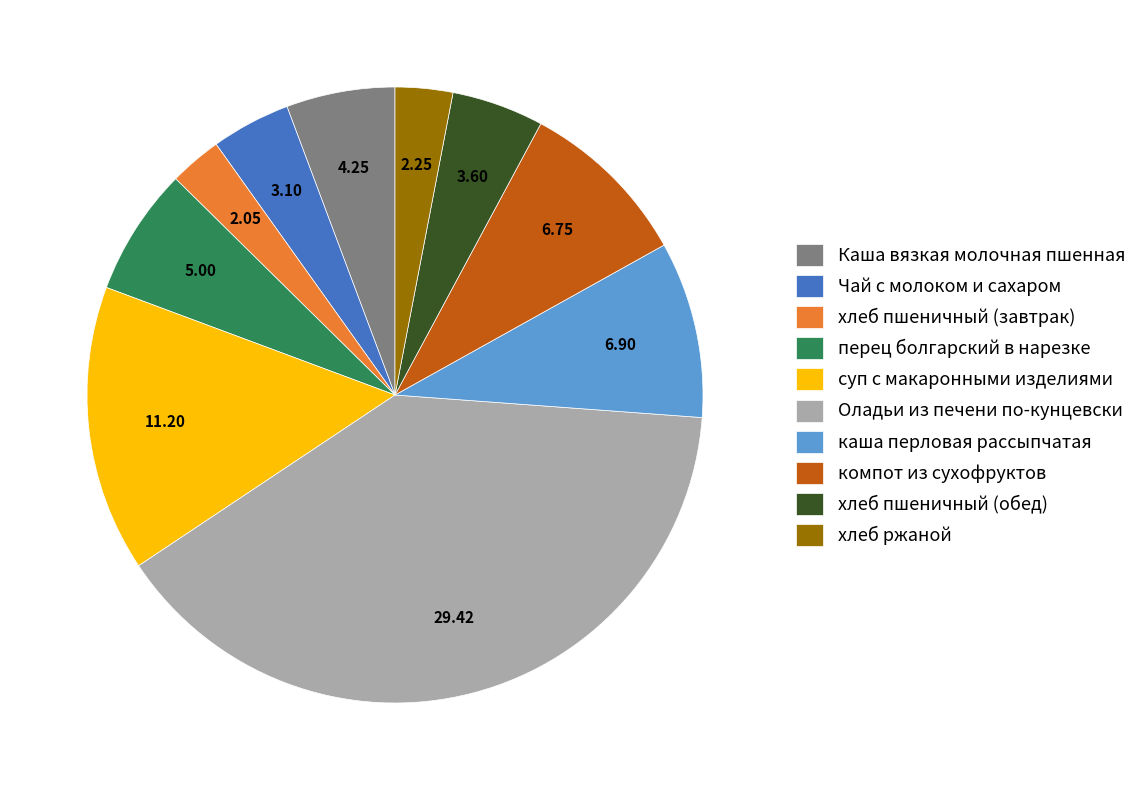

Does any single category account for the majority?

No